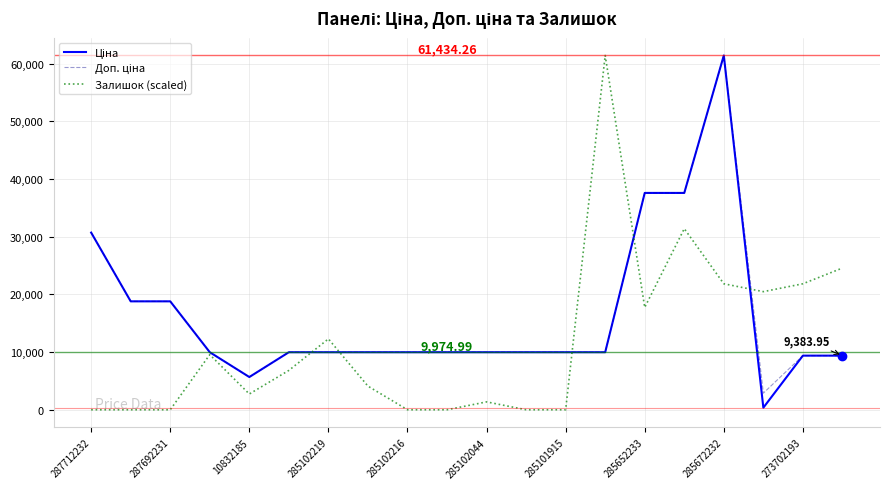

How many lines are shown in the chart?

3